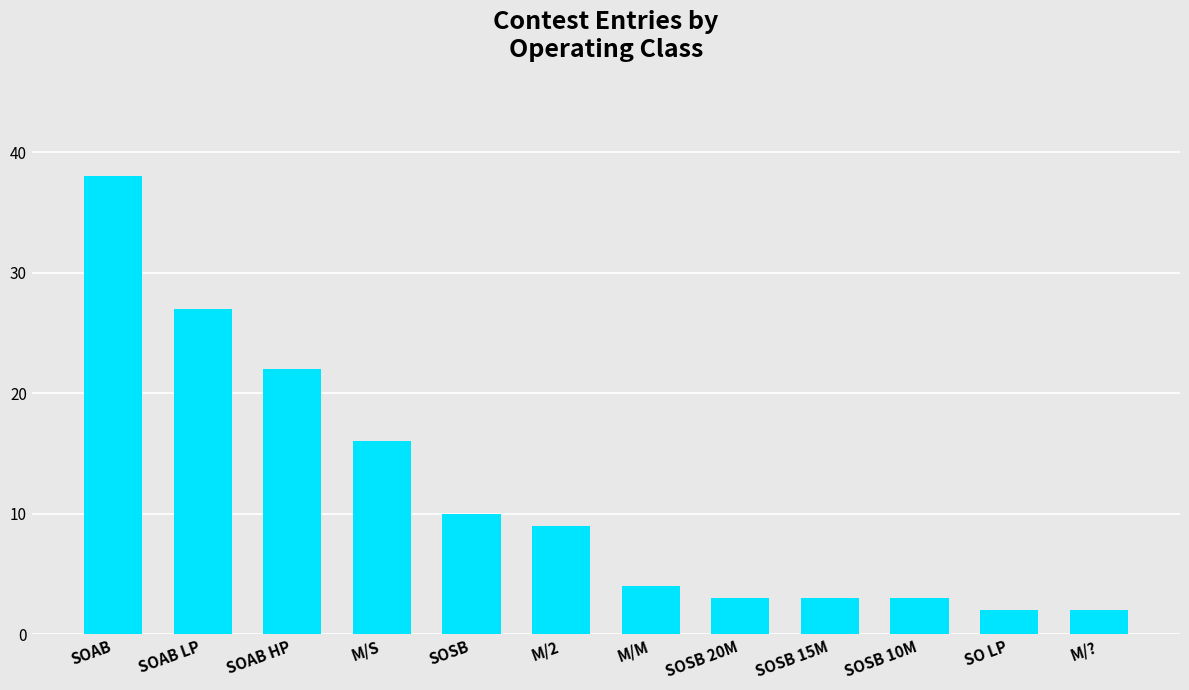

Reading left to right, what are all the values shown in this chart?

SOAB=38	SOAB LP=27	SOAB HP=22	M/S=16	SOSB=10	M/2=9	M/M=4	SOSB 20M=3	SOSB 15M=3	SOSB 10M=3	SO LP=2	M/?=2